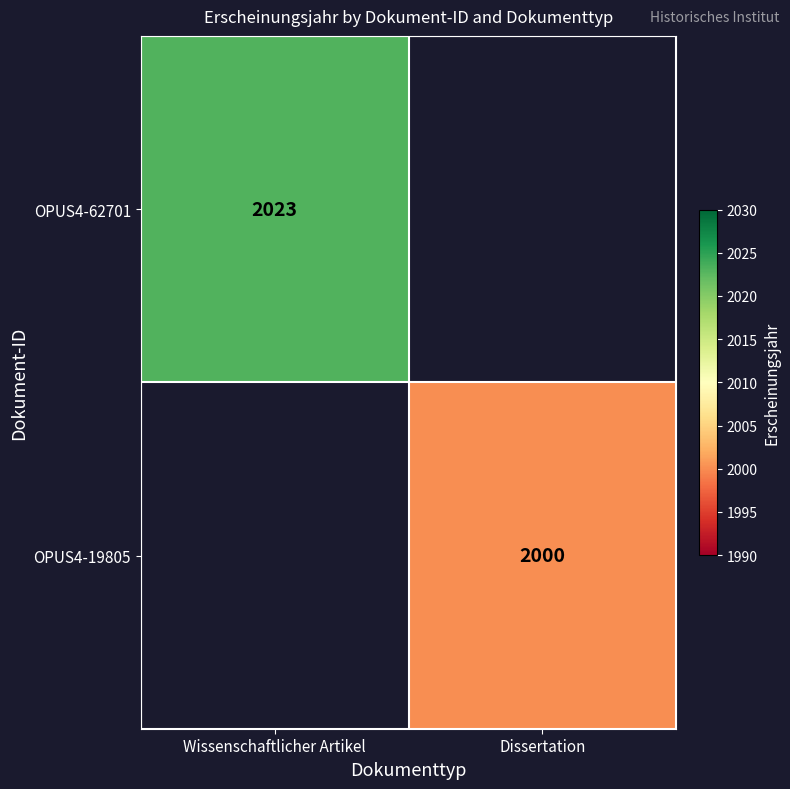

Is the value of OPUS4-62701 at Wissenschaftlicher Artikel greater than the value of OPUS4-19805 at Dissertation?

Yes